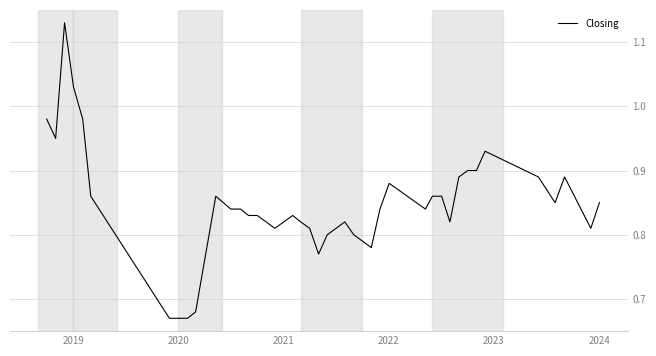

What is the difference between the maximum and minimum values?

0.5